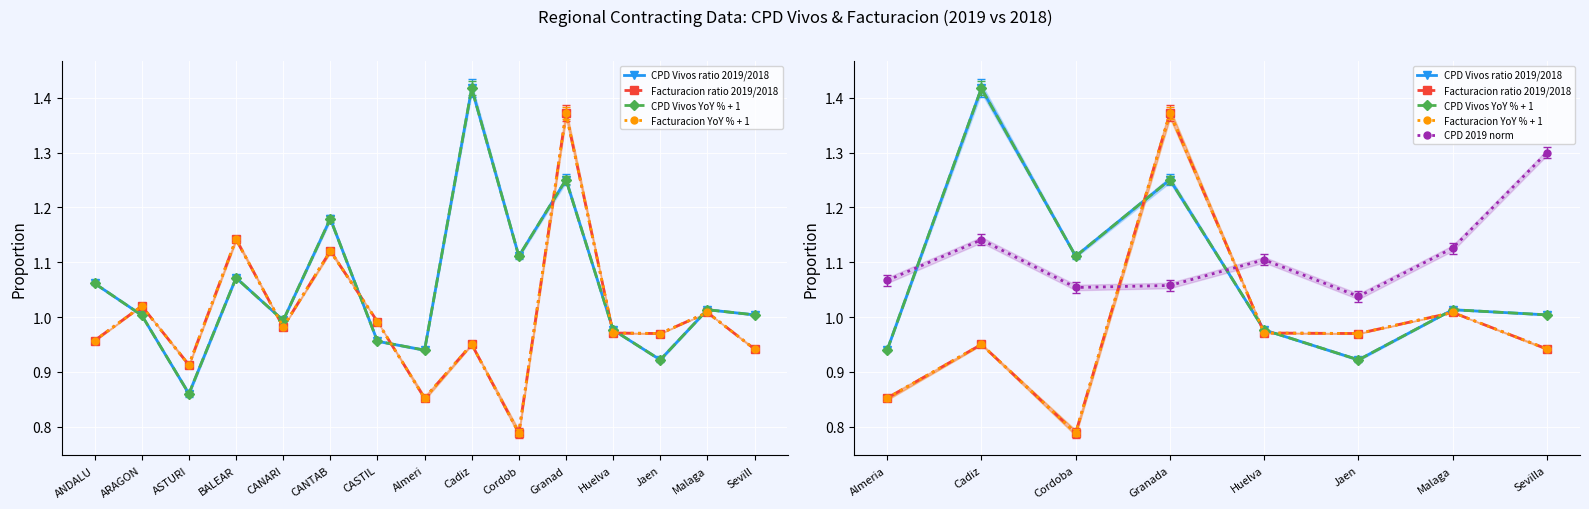

True or false: CPD Vivos YoY % + 1 and CPD 2019 norm cross at least once.

True